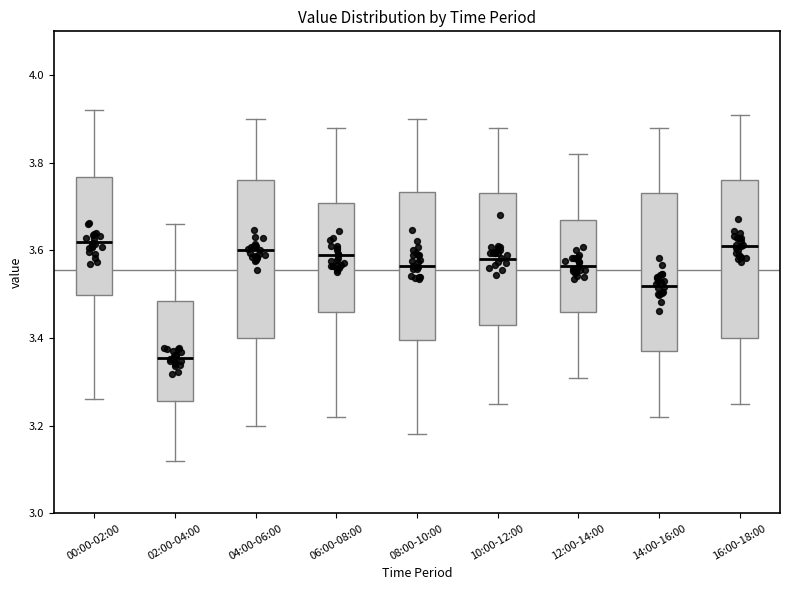

Reading left to right, transcribe this box plot: for each box, give where its median line is, the range the box spans, and where its two whiskers end, as read against the y-axis. The values are not printed on the chart, so give them approximately, as read against the axis.

00:00-02:00: median 3.62, box 3.50 to 3.76, whiskers 3.26 to 3.92
02:00-04:00: median 3.36, box 3.26 to 3.48, whiskers 3.12 to 3.66
04:00-06:00: median 3.60, box 3.40 to 3.76, whiskers 3.20 to 3.90
06:00-08:00: median 3.60, box 3.46 to 3.70, whiskers 3.22 to 3.88
08:00-10:00: median 3.56, box 3.40 to 3.74, whiskers 3.18 to 3.90
10:00-12:00: median 3.58, box 3.44 to 3.74, whiskers 3.26 to 3.88
12:00-14:00: median 3.56, box 3.46 to 3.68, whiskers 3.32 to 3.82
14:00-16:00: median 3.52, box 3.38 to 3.74, whiskers 3.22 to 3.88
16:00-18:00: median 3.62, box 3.40 to 3.76, whiskers 3.26 to 3.92